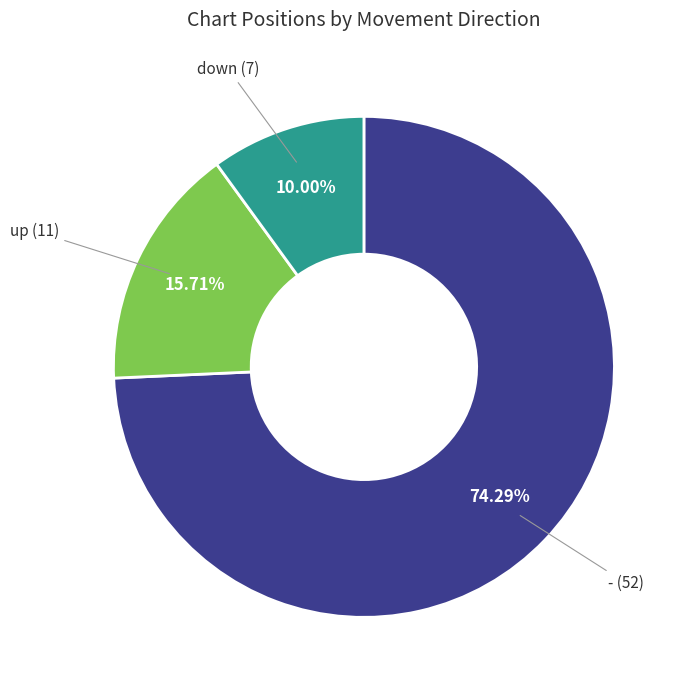

Which category has the smallest portion of the pie?

down